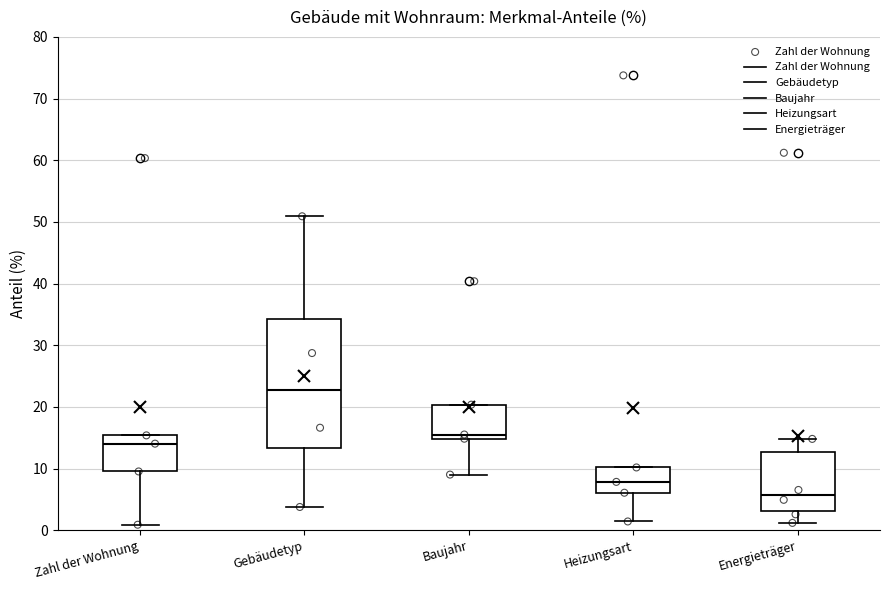

Reading left to right, transcribe this box plot: for each box, give where its median line is, the range the box spans, and where its two whiskers end, as read against the y-axis. The values are not printed on the chart, so give them approximately, as read against the axis.

Zahl der Wohnung: median 14, box 10 to 15, whiskers 1 to 15
Gebäudetyp: median 23, box 13 to 34, whiskers 4 to 51
Baujahr: median 16, box 15 to 20, whiskers 9 to 20
Heizungsart: median 8, box 6 to 10, whiskers 1 to 10
Energieträger: median 6, box 3 to 13, whiskers 1 to 15